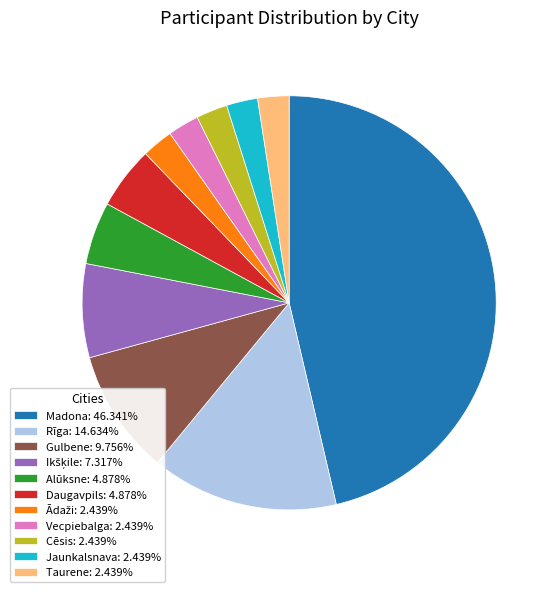

Does any single category account for the majority?

No